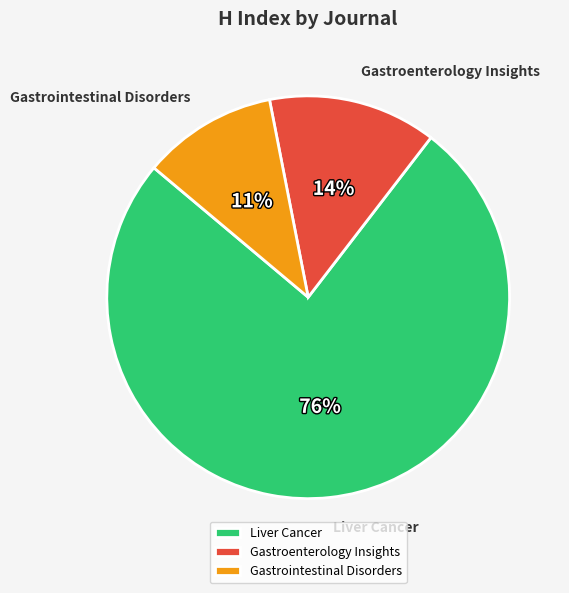

Which has a higher value, Gastrointestinal Disorders or Liver Cancer?

Liver Cancer